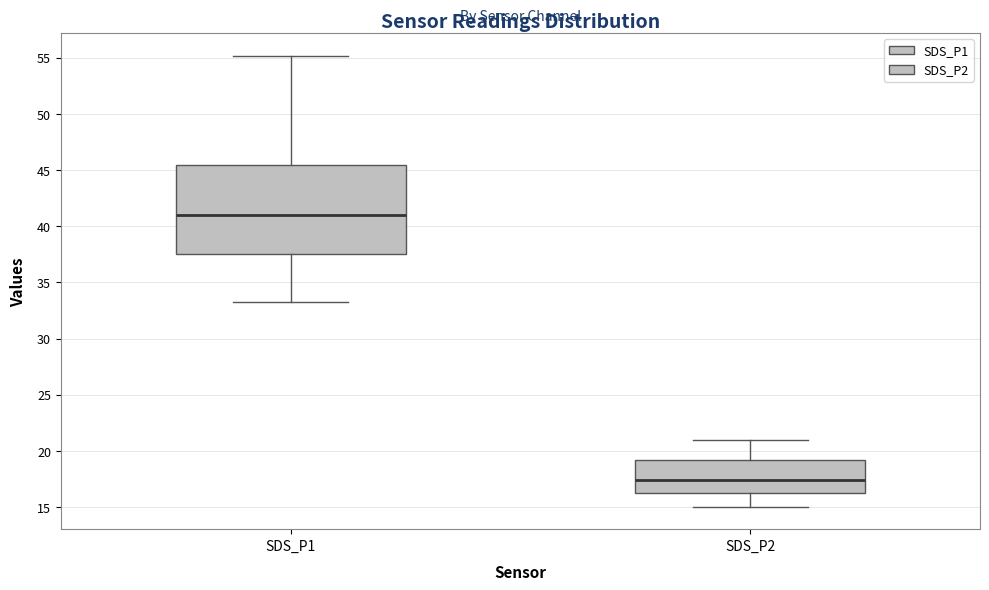

Which box's median line is the lowest?

SDS_P2